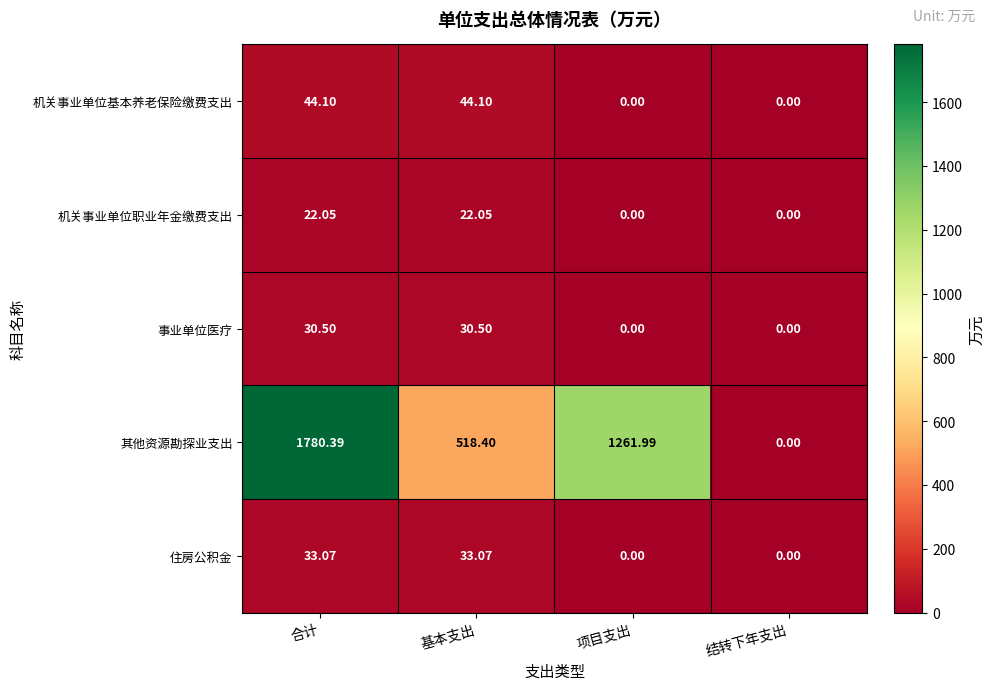

How many categories are shown in the chart?

4